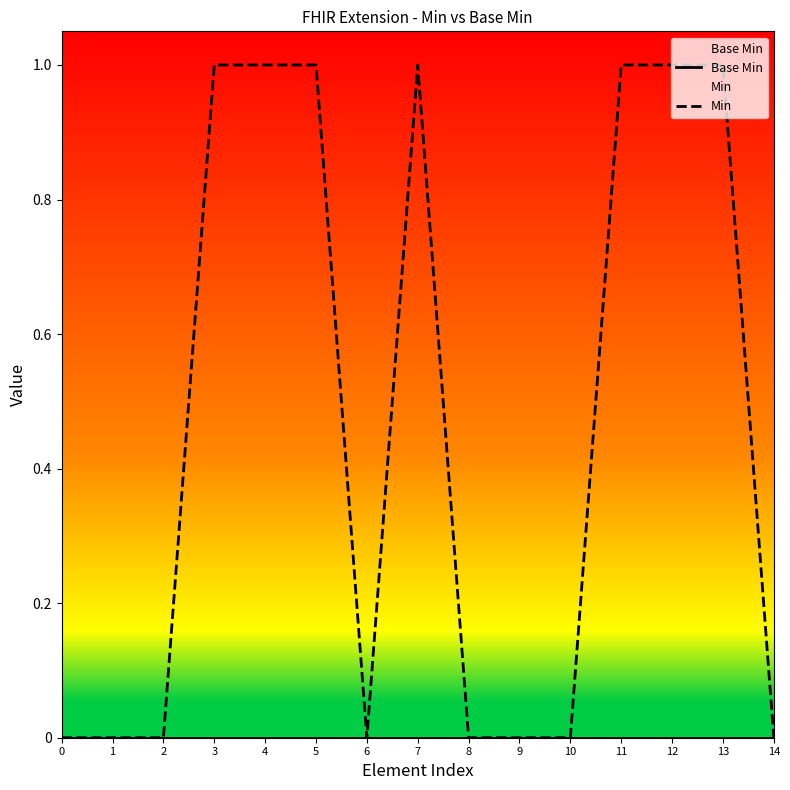

What is the sum of all Min values?

7